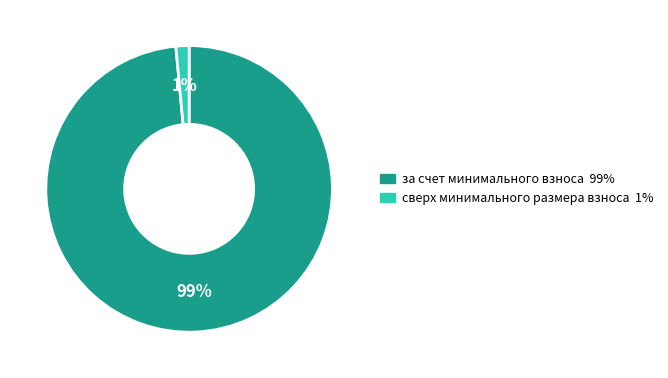

Does any single category account for the majority?

Yes